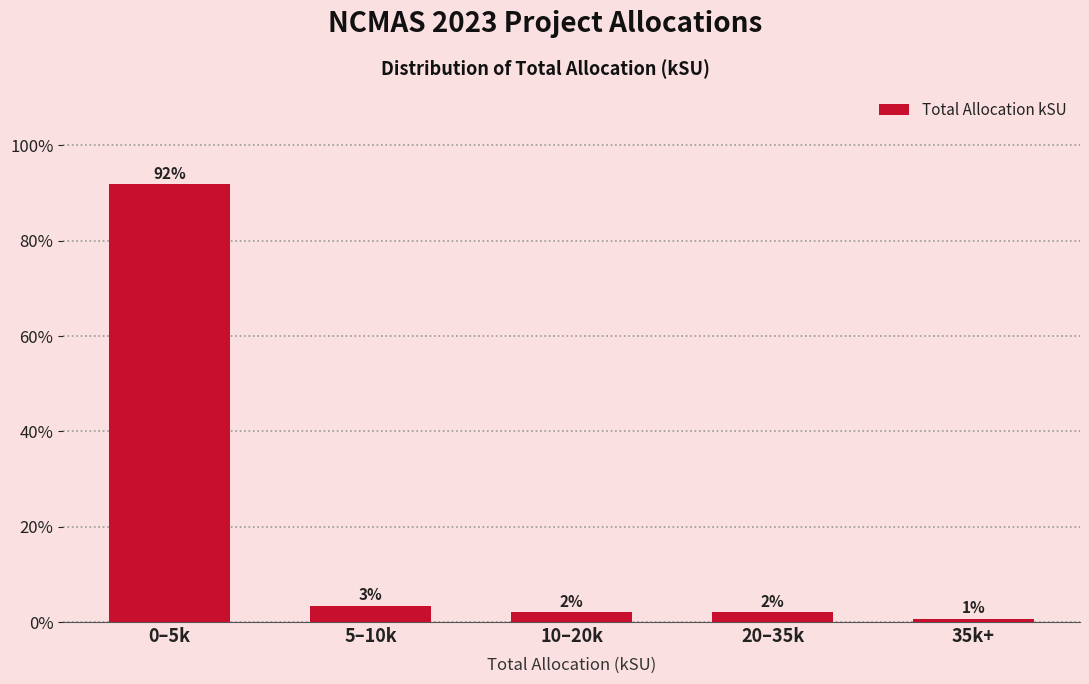

At which label does the data first exceed 2?

0–5k